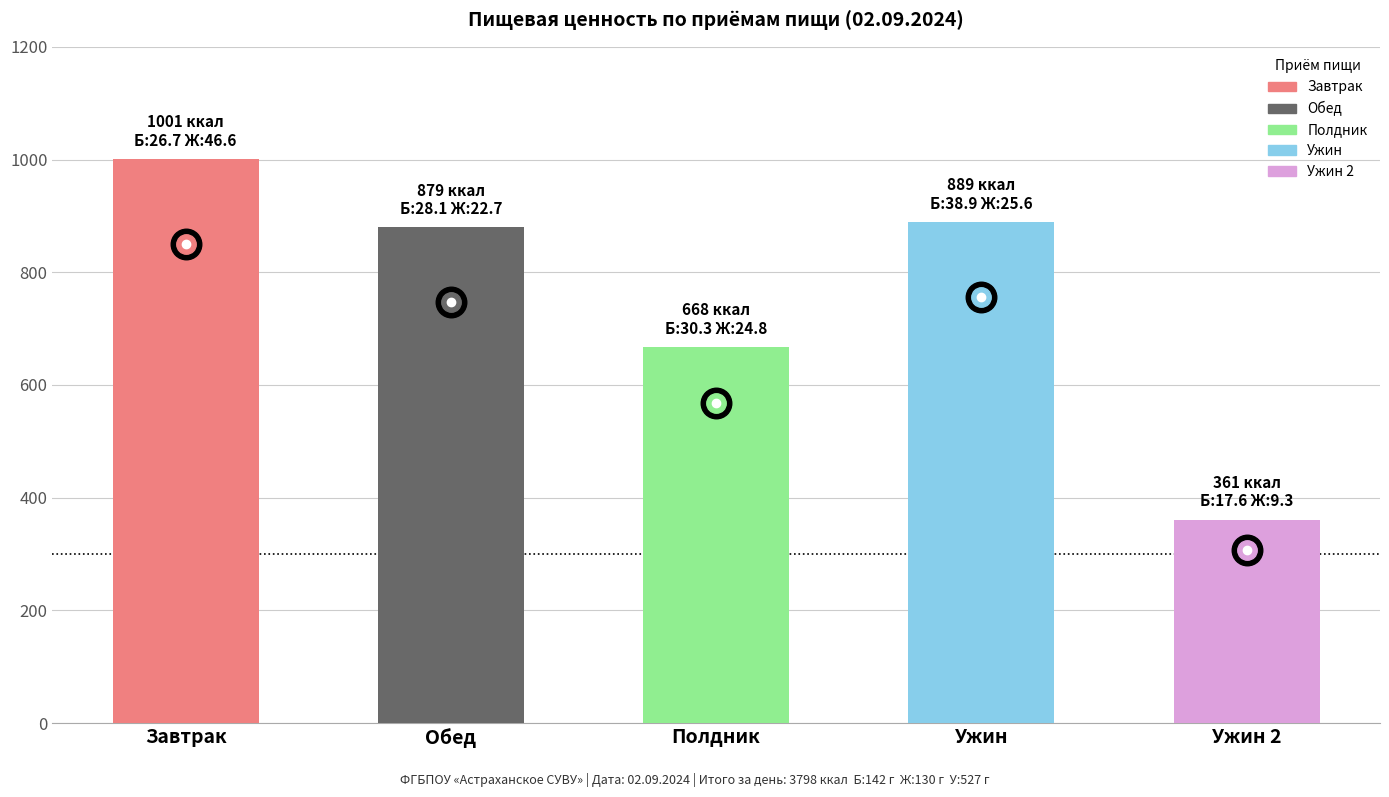

Does the chart contain stacked bars?

No